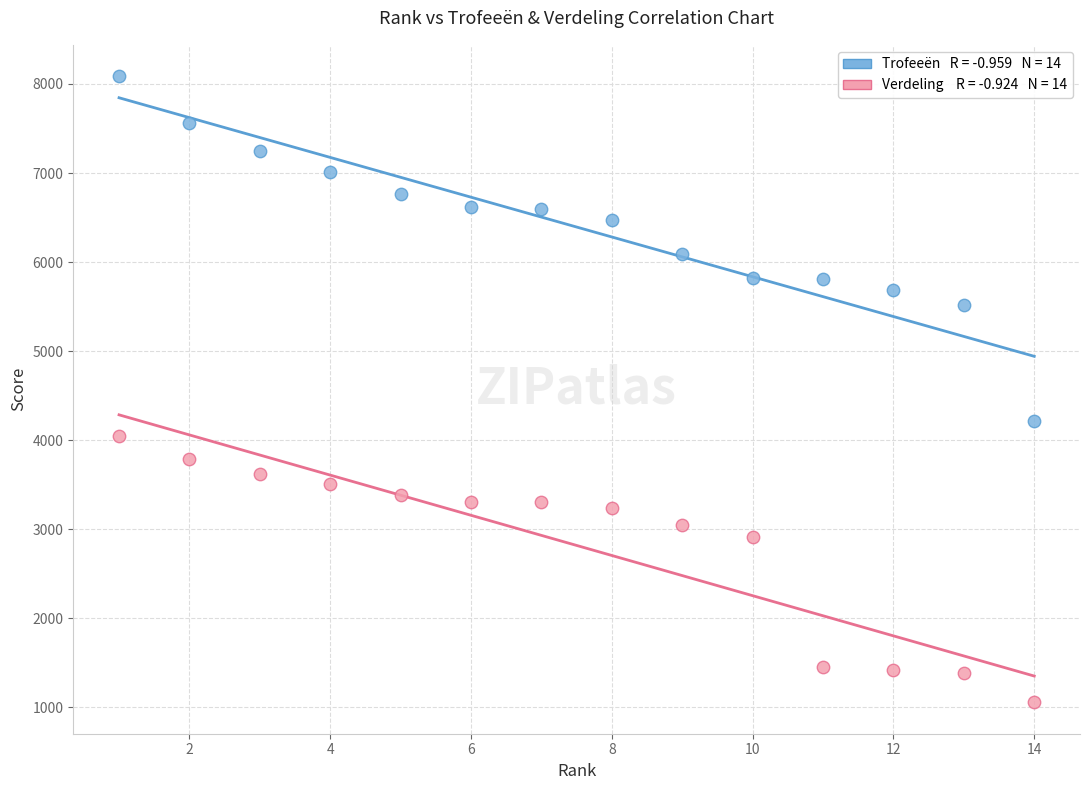

Across all series, what Y value is closest to 4571?

4218